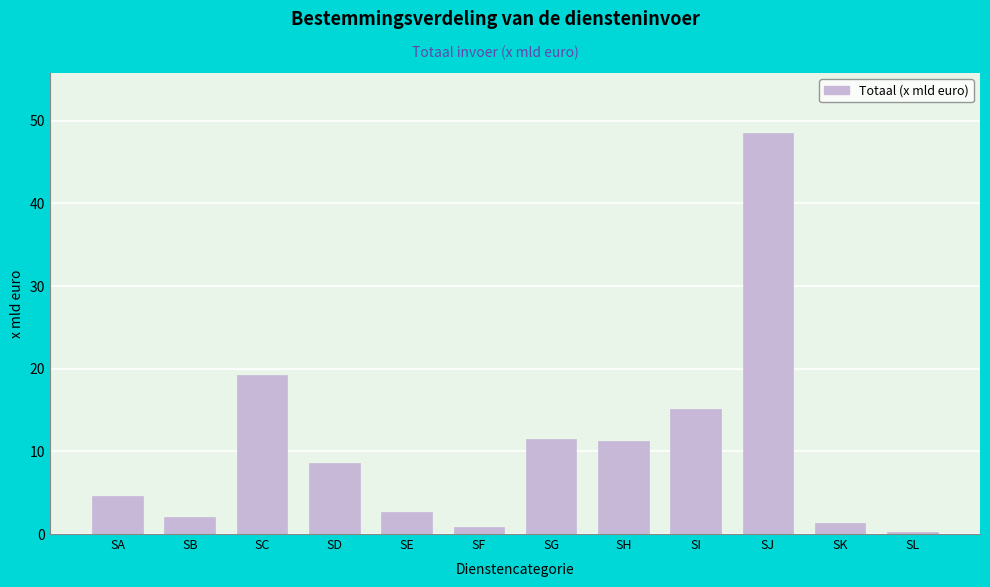

Reading left to right, transcribe all the data shown in this chart.

4.6	2.1	19.2	8.6	2.7	0.8	11.5	11.2	15.1	48.5	1.3	0.2